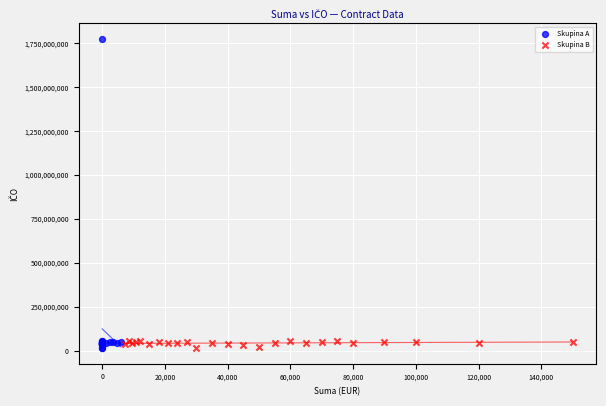

Which series has the largest Y range (max minus min)?

Skupina A